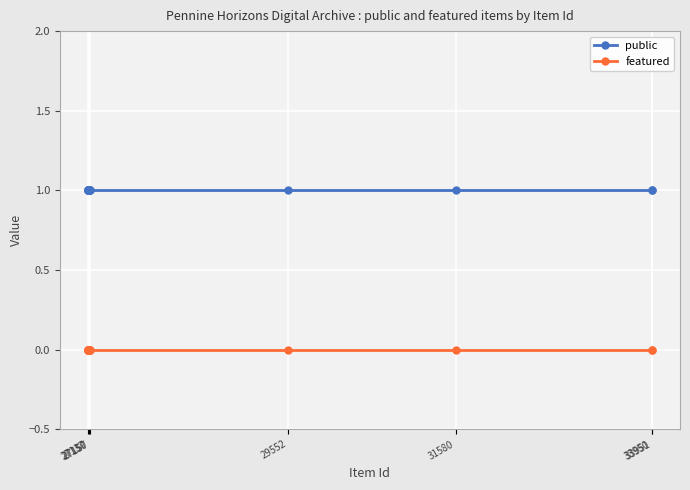

List the series in order of their peak value, lowest first.

featured, public